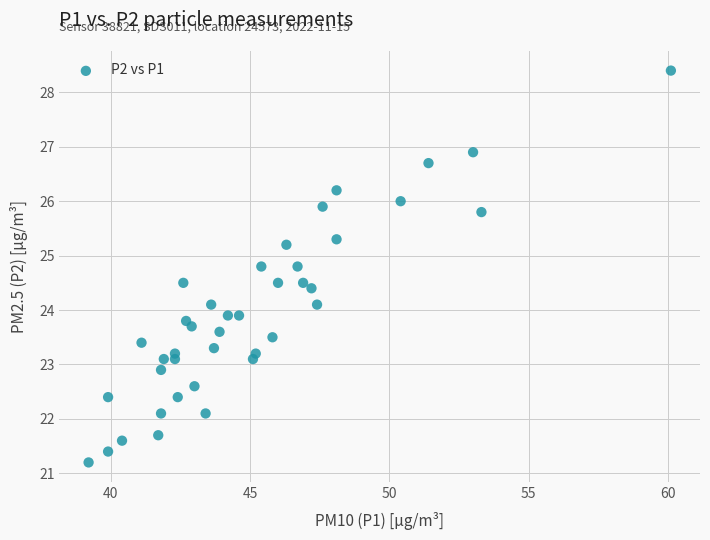

What is the range of Y values (max minus min)?

7.2